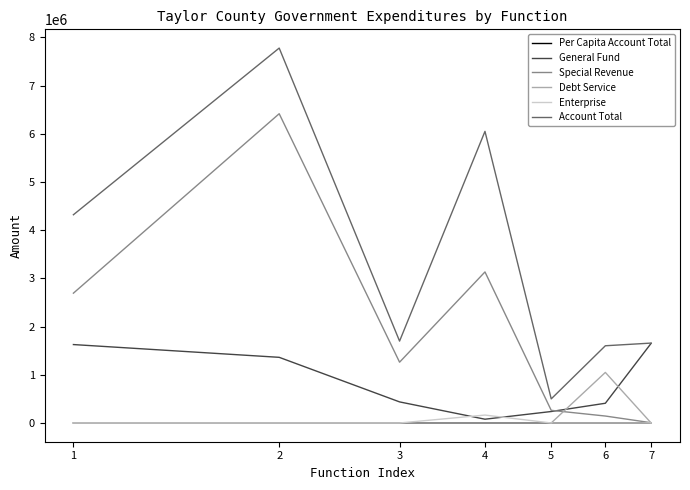

Which series has the widest spread of values?

Account Total